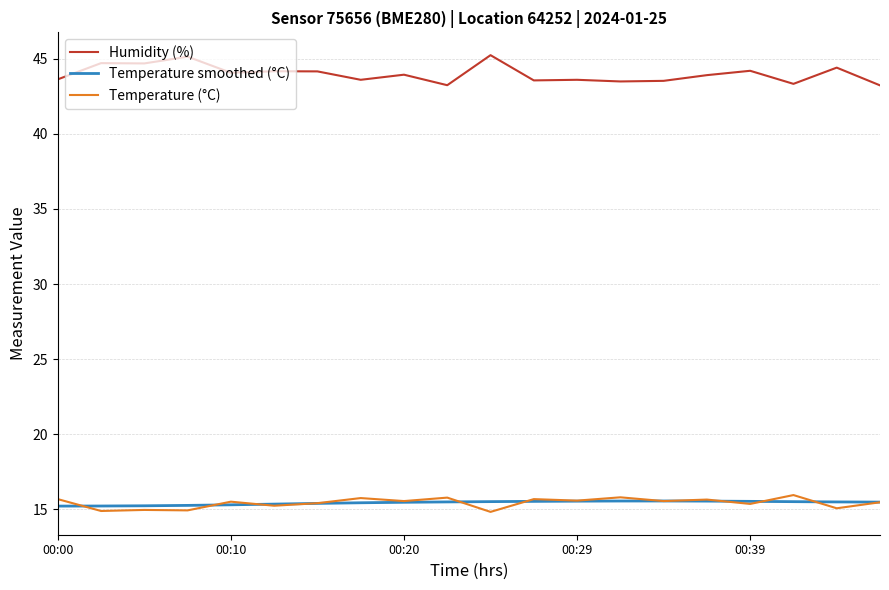

Which series has the largest total across all categories?

Humidity (%)